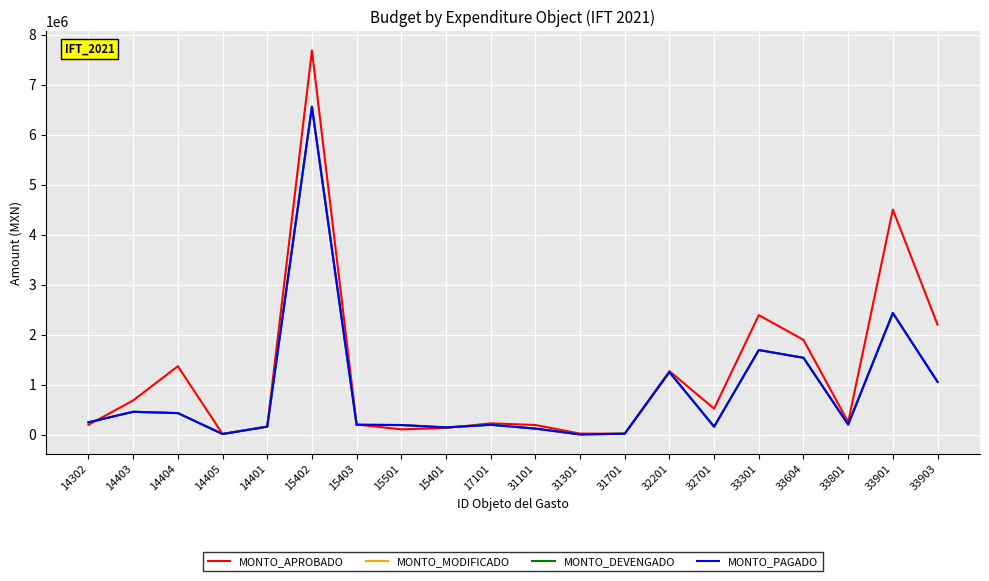

Is this an area chart (filled region under the line)?

No